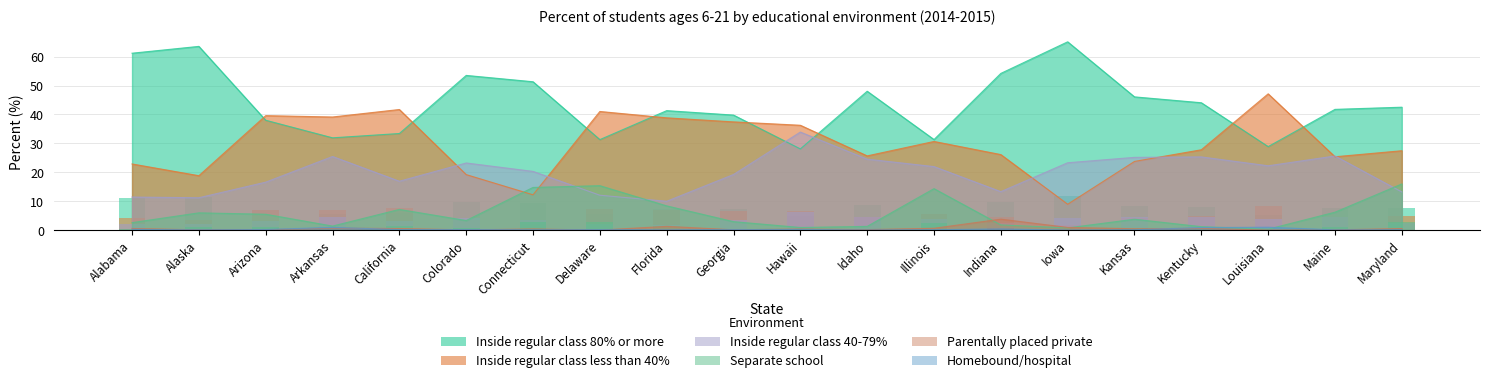

Where is Inside regular class less than 40% nearest to the value 28?

Kentucky